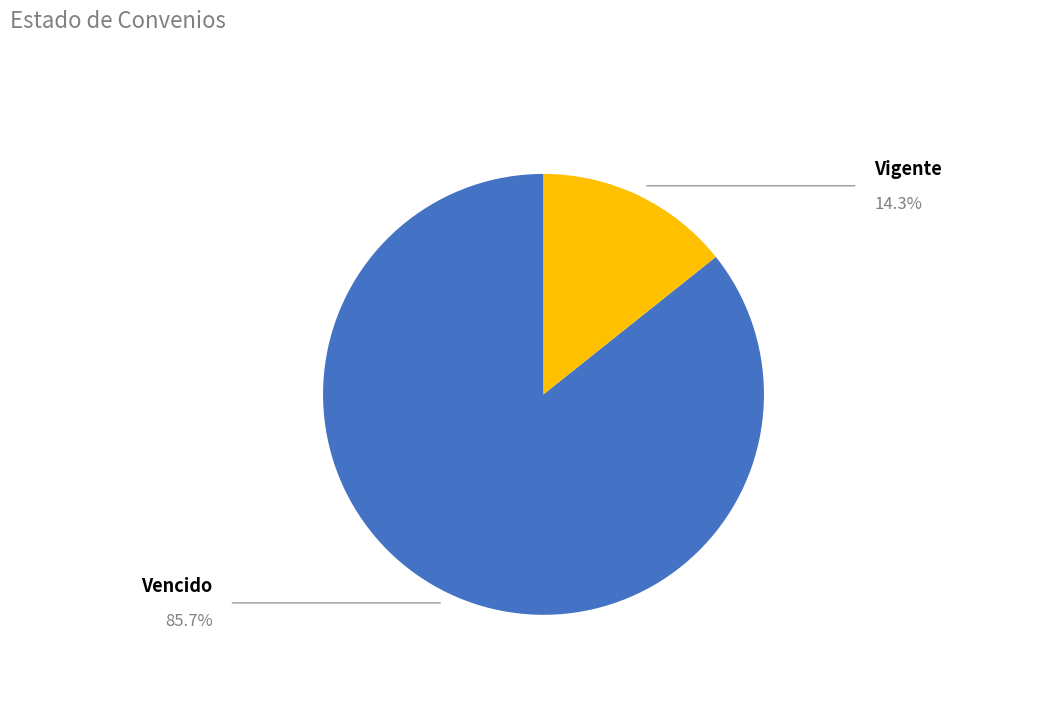

Is there any slice that represents more than half of the pie?

Yes